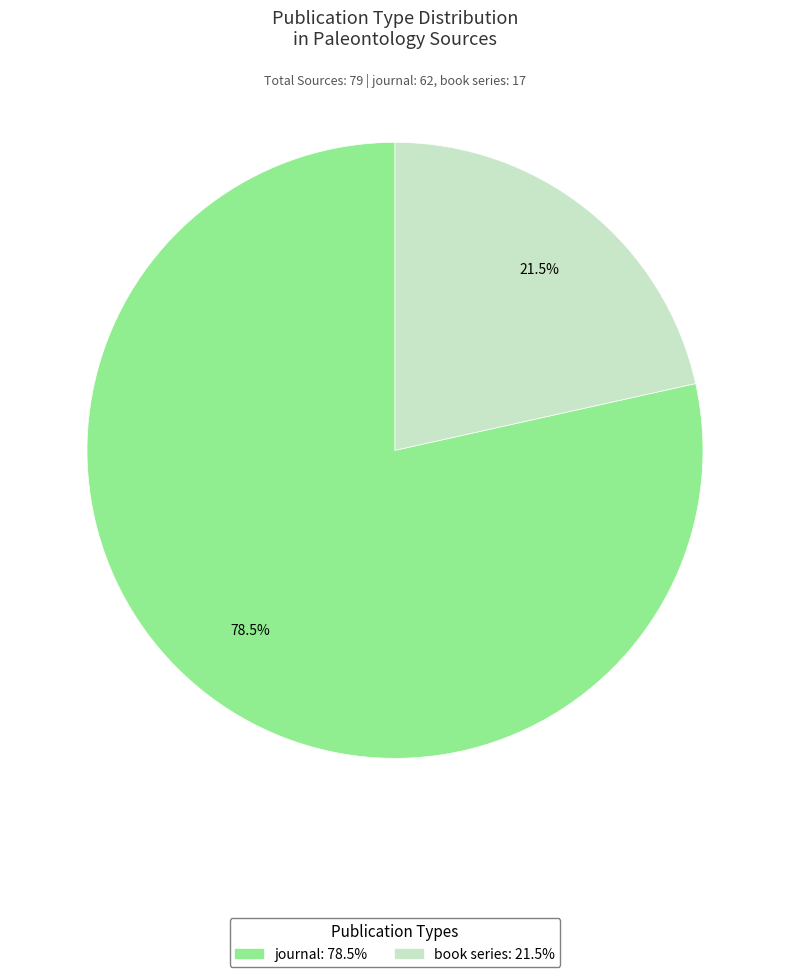

What portion of the pie excludes journal?

21.5%